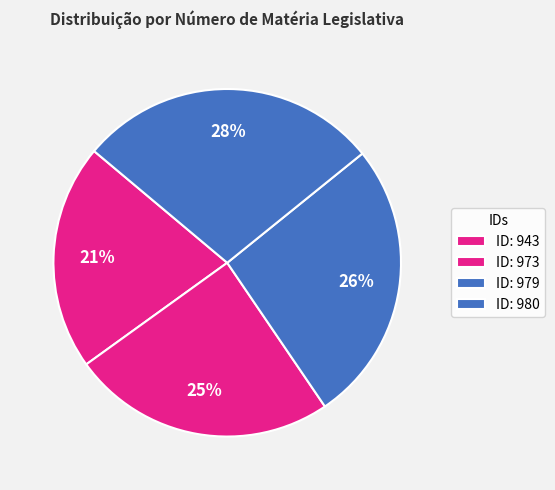

How many segments does this pie chart have?

4